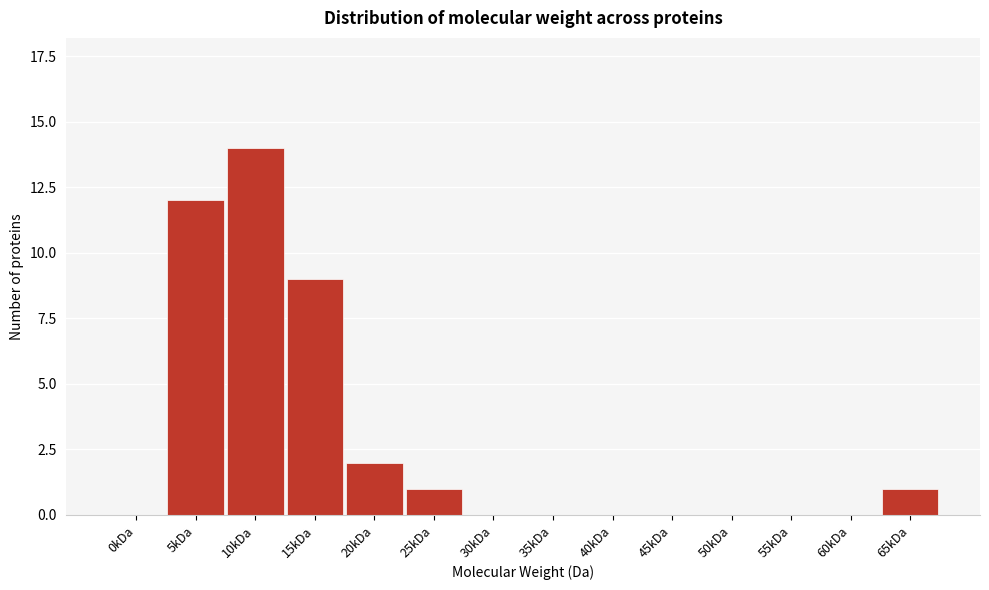

Reading left to right, list all the values displayed in this chart.

0kDa=0	5kDa=12	10kDa=14	15kDa=9	20kDa=2	25kDa=1	30kDa=0	35kDa=0	40kDa=0	45kDa=0	50kDa=0	55kDa=0	60kDa=0	65kDa=1